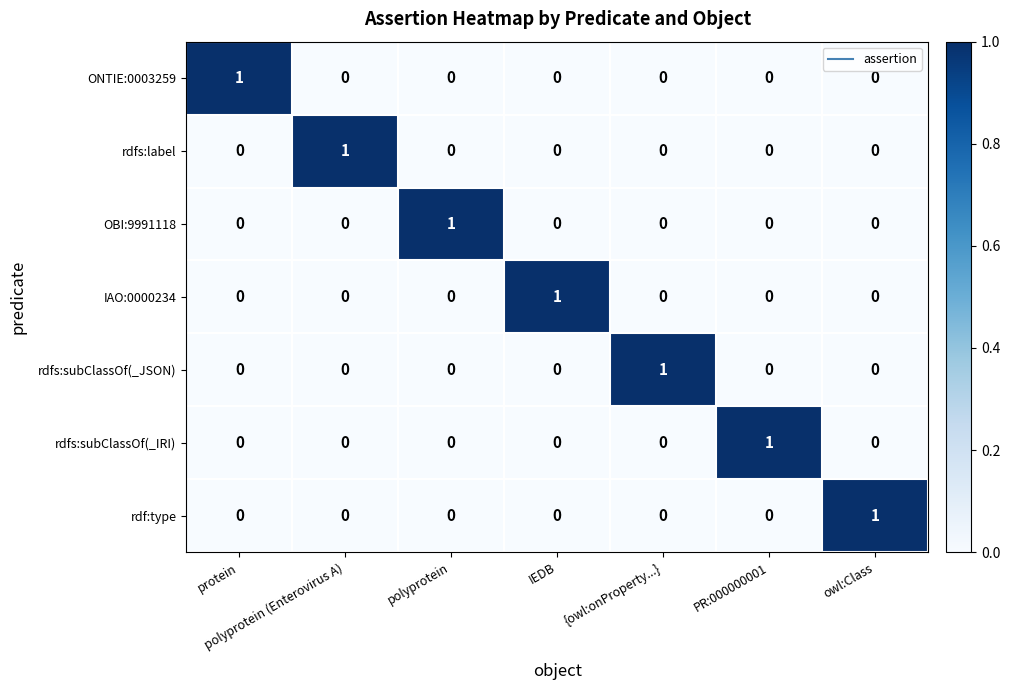

At which label does IAO:0000234 reach its peak?

IEDB